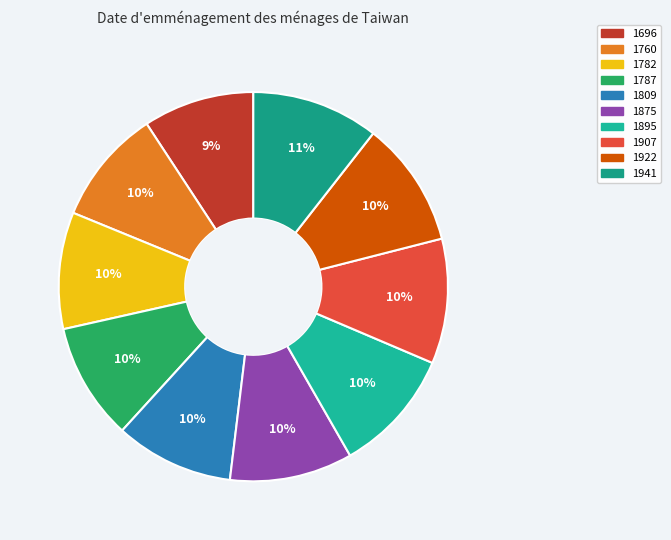

Count the number of slices in the pie.

10